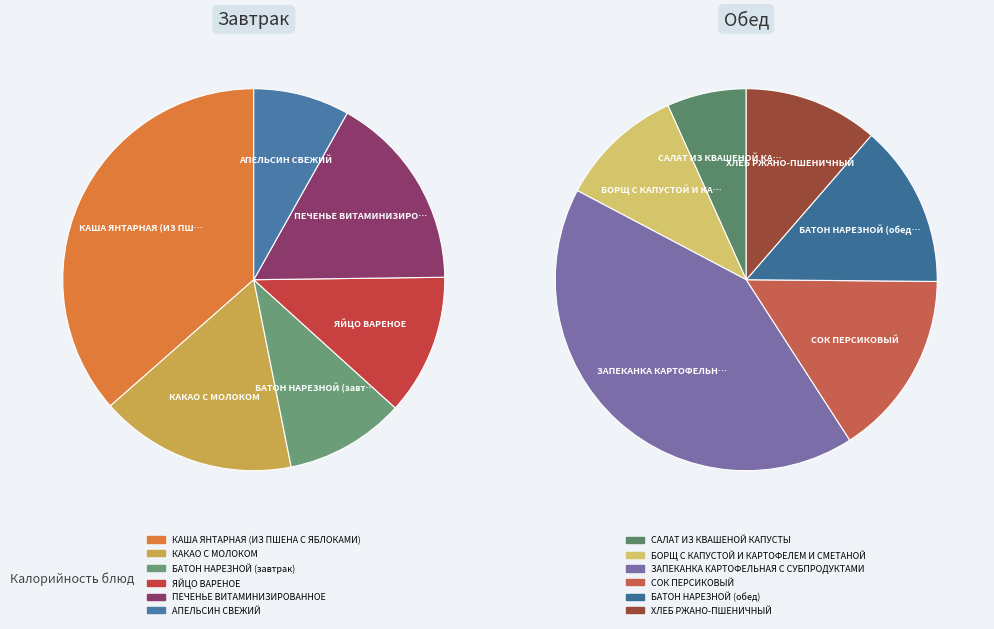

Rank the series by their average value, from lowest to highest.

values_завтрак, values_обед